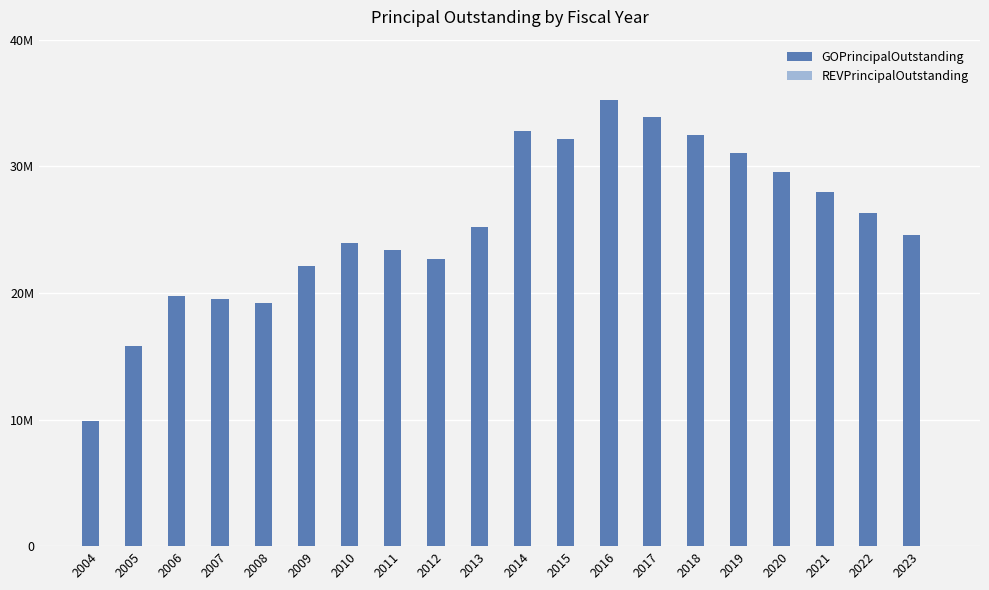

Are the bars horizontal?

No